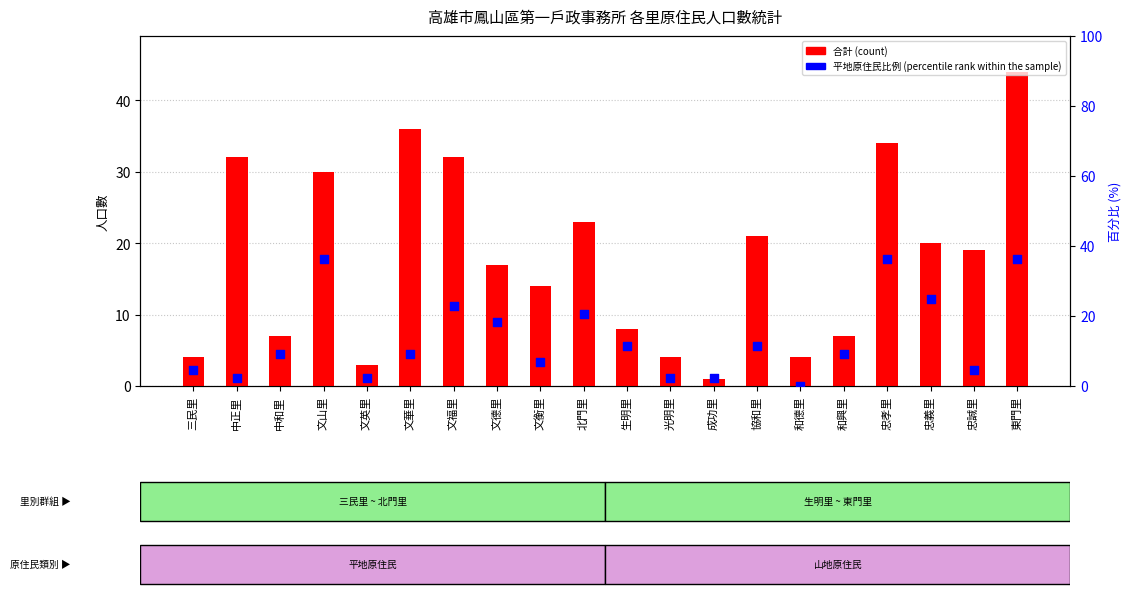

Which series has the largest total across all categories?

合計 (count)